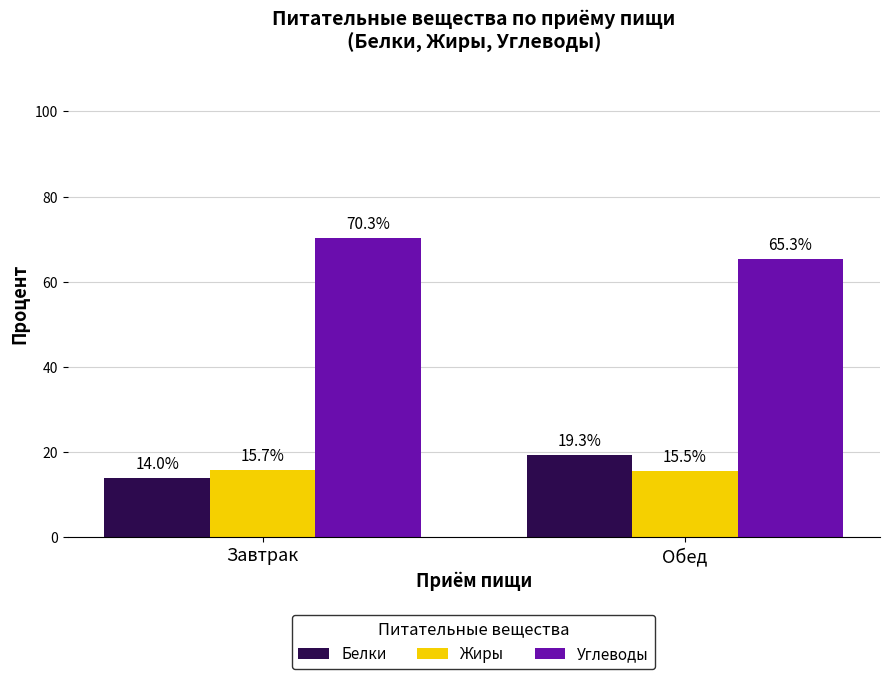

Which label corresponds to the largest value in the chart?

Завтрак